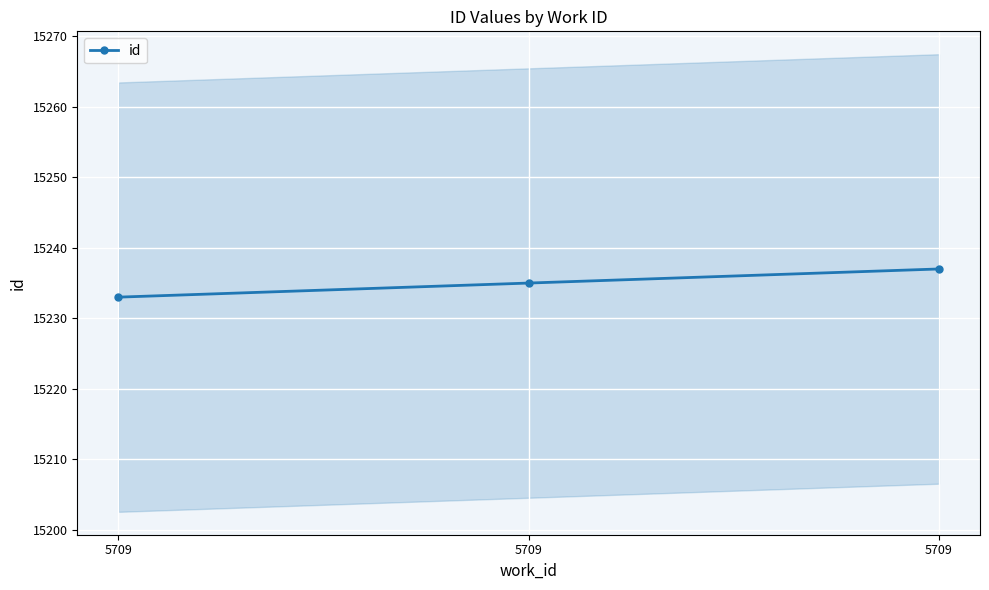

Which category has the lowest value across all series?

5709